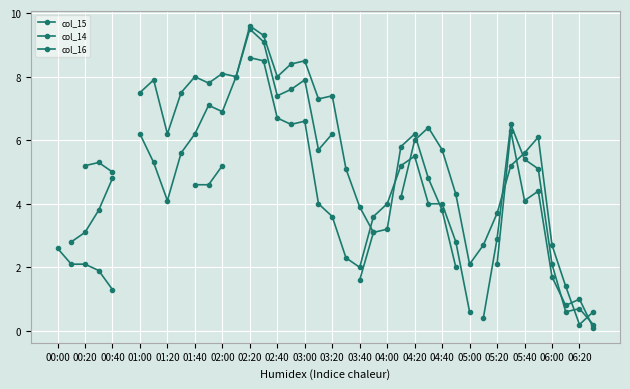

Where do col_15 and col_16 first cross each other?

24 and 25